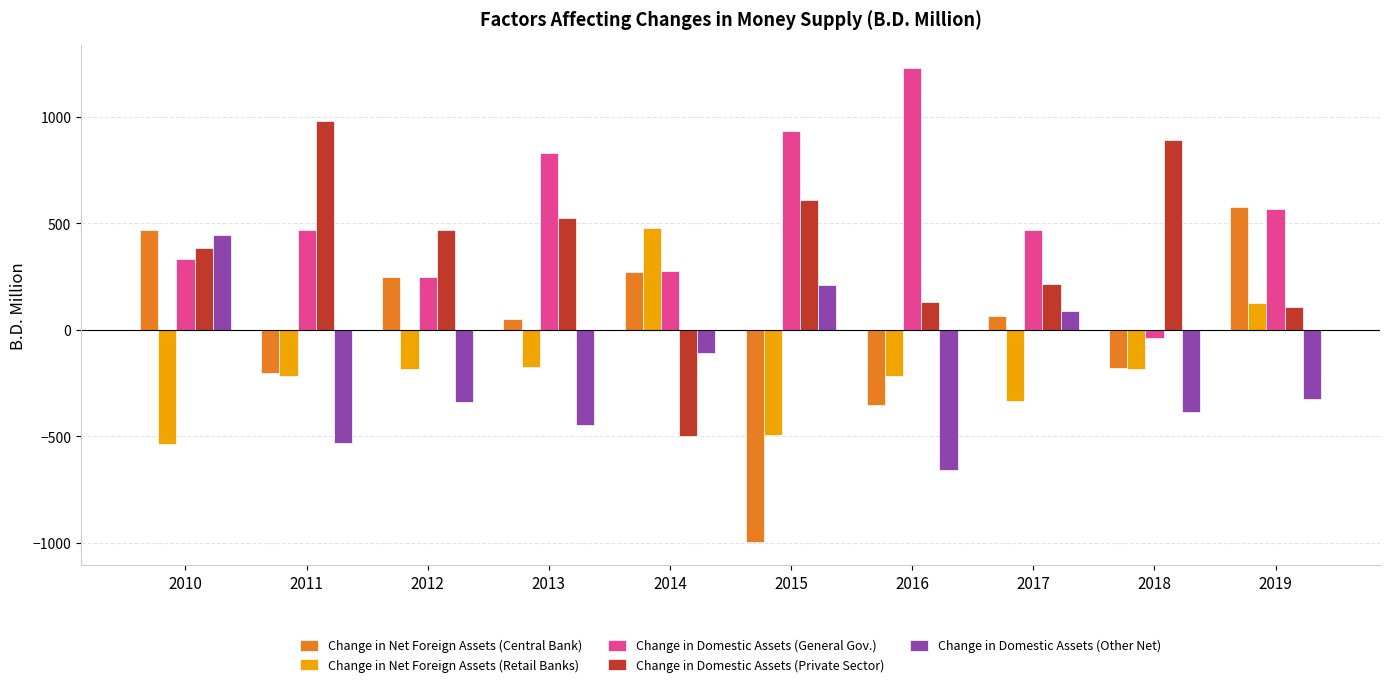

How many values in the Change in Net Foreign Assets (Central Bank) series exceed 64?

5